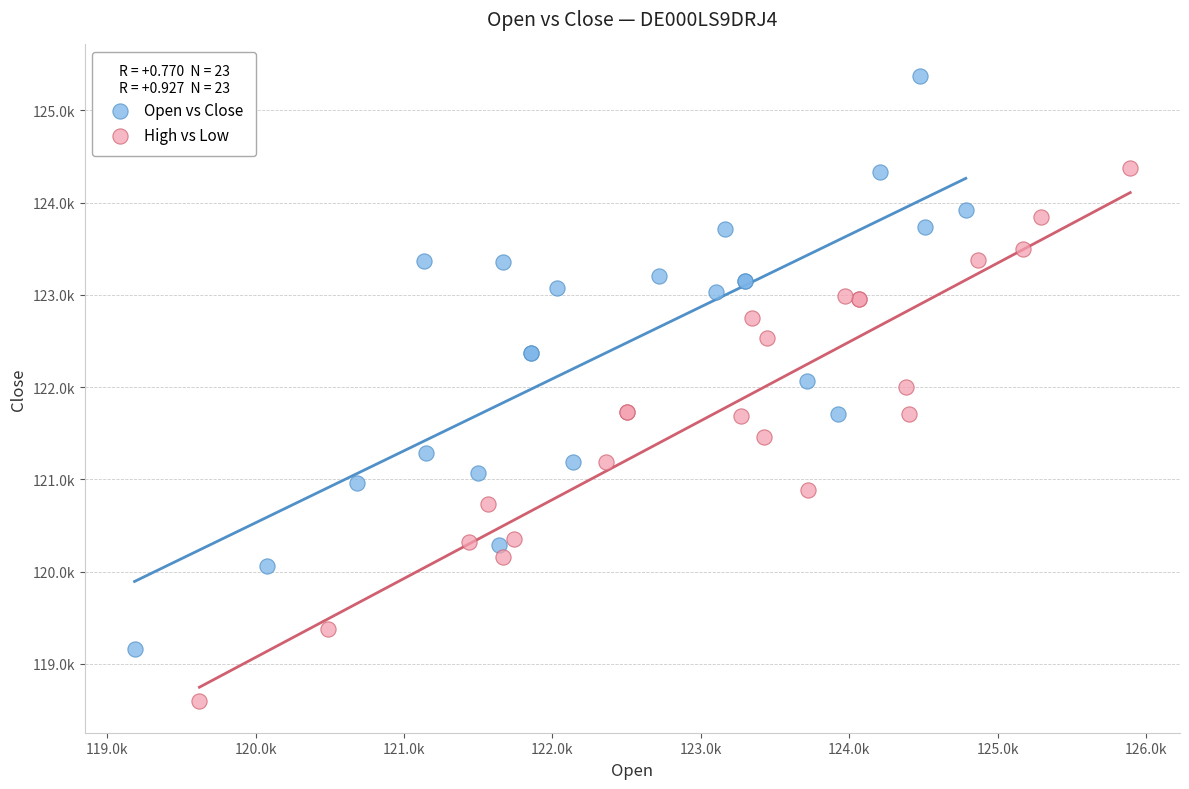

What are all the series names shown in the legend?

Open vs Close, High vs Low